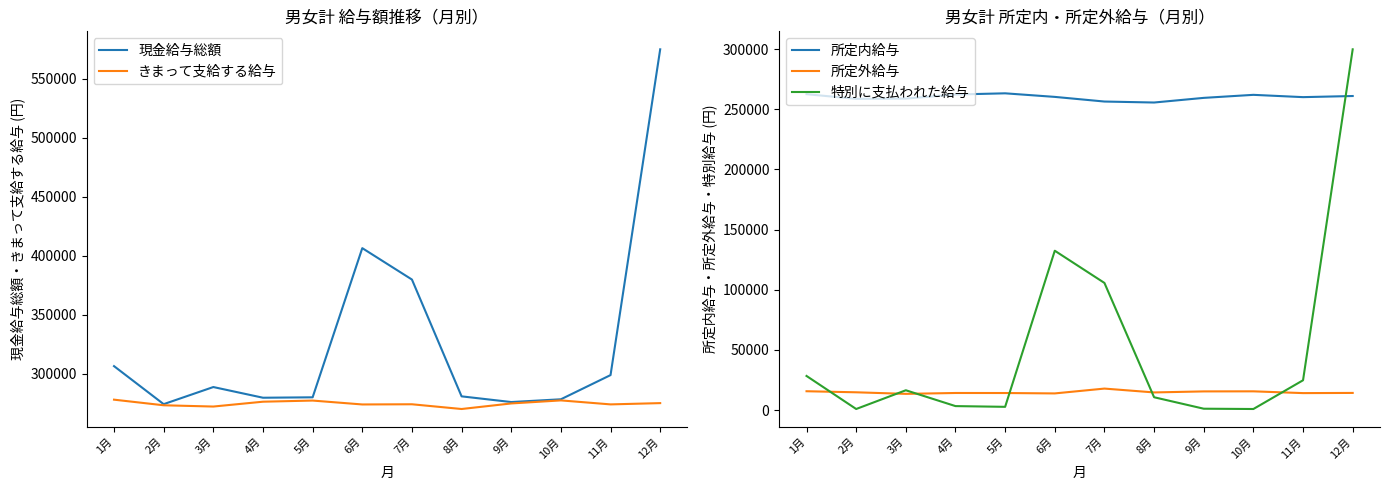

Does the chart have visible grid lines?

No